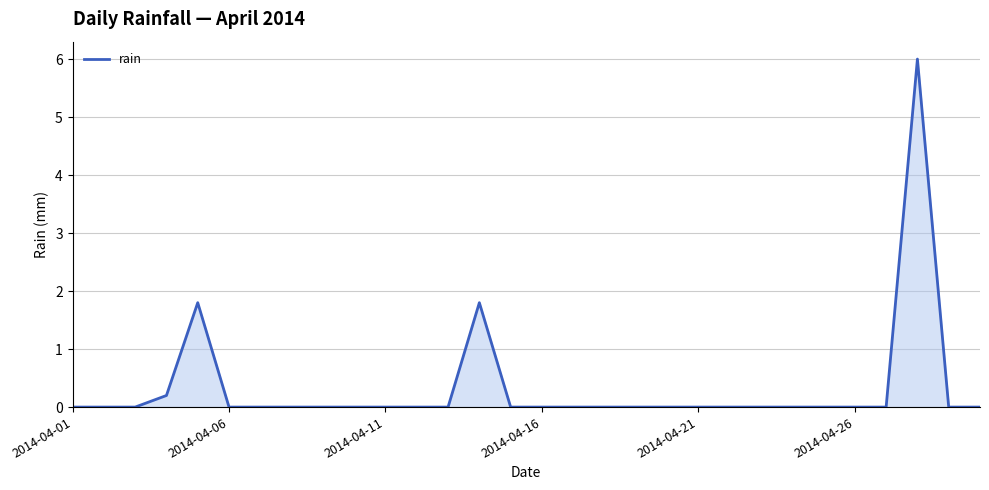

What is the difference between the maximum and minimum values?

6.0